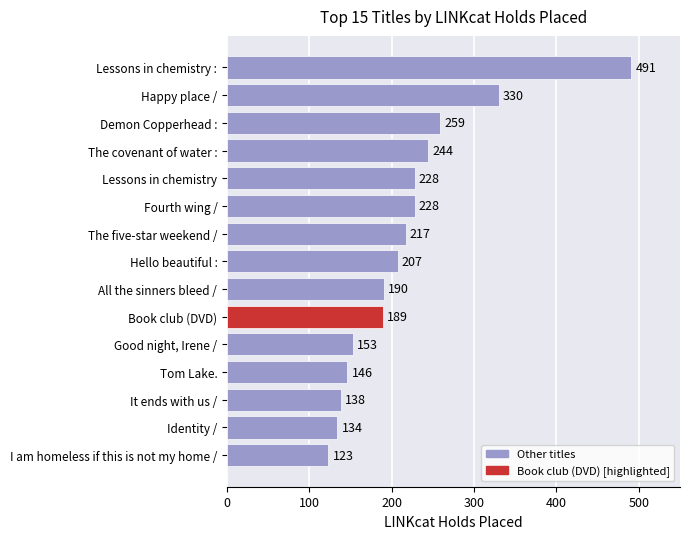

Between The five-star weekend / and Hello beautiful :, which is larger?

The five-star weekend /